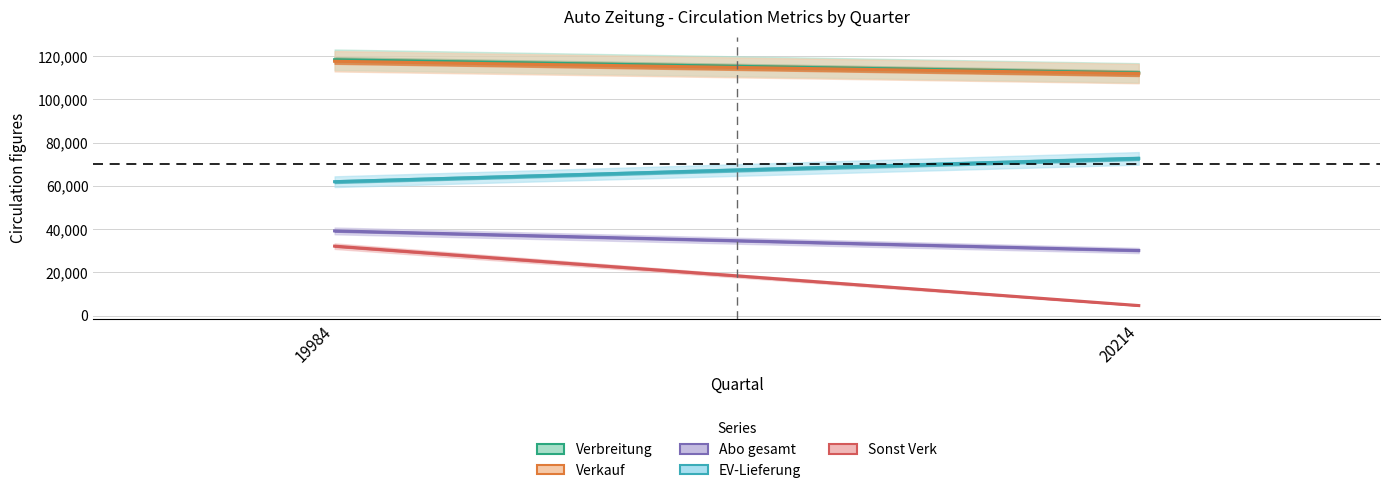

Is the value of Verbreitung at 20214 greater than the value of EV-Lieferung at 20214?

Yes